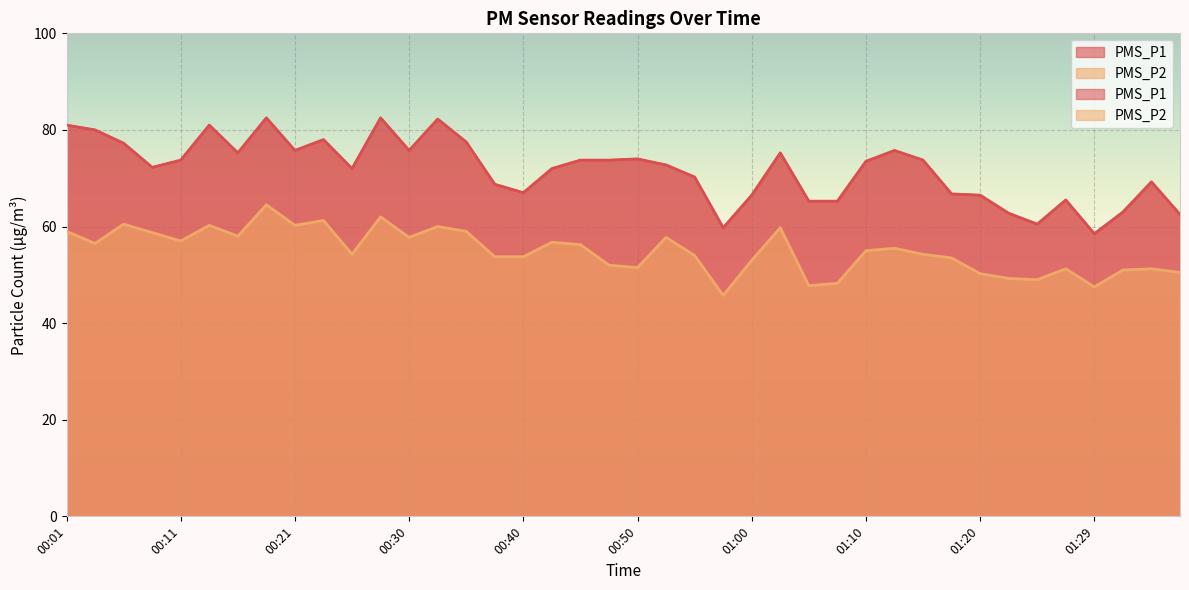

How many data points in PMS_P1 are above 73?

20